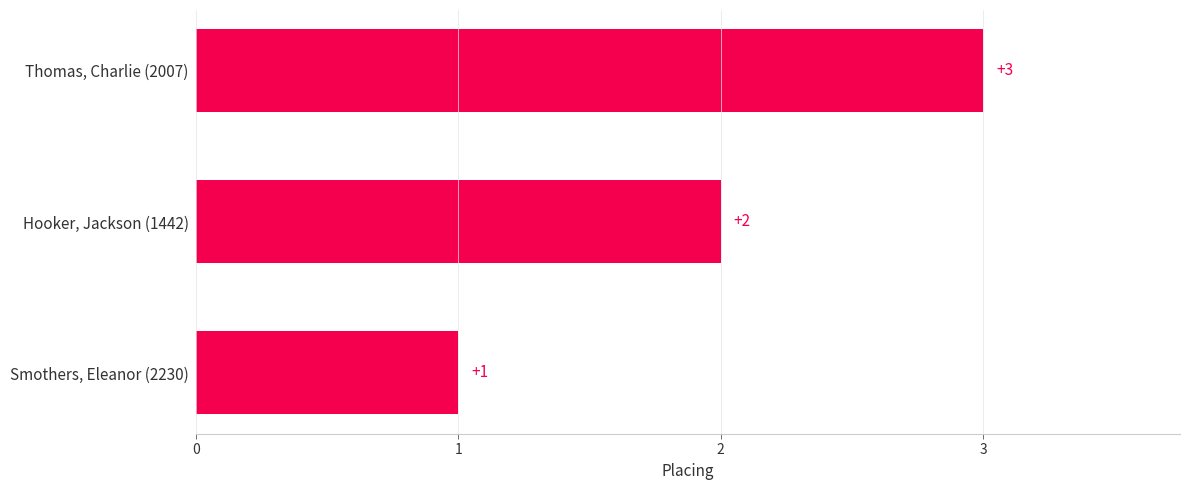

Reading top to bottom, what are all the values shown in this chart?

Thomas, Charlie (2007)=3	Hooker, Jackson (1442)=2	Smothers, Eleanor (2230)=1